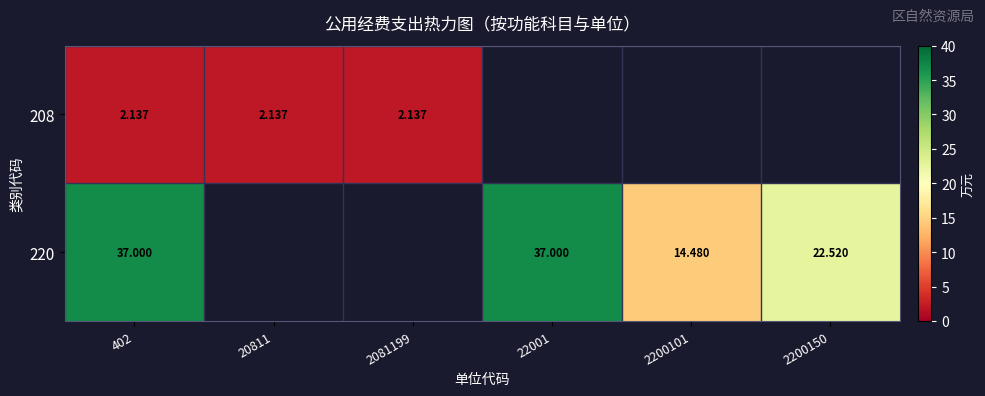

Is the value of 208 at 20811 greater than the value of 220 at 402?

No